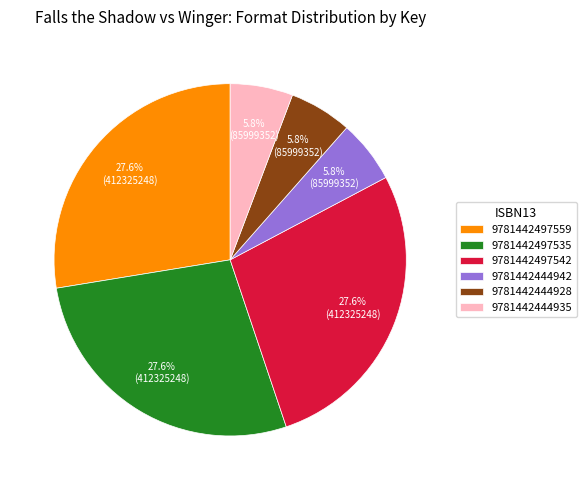

Between 9781442497542 and 9781442444942, which is larger?

9781442497542